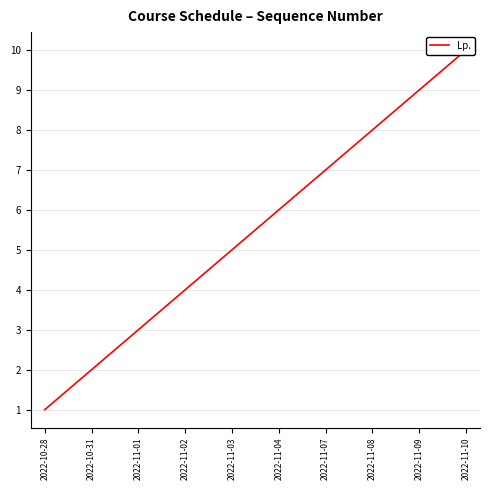

What is the difference between the values at 2022-11-08 and 2022-10-31?

6